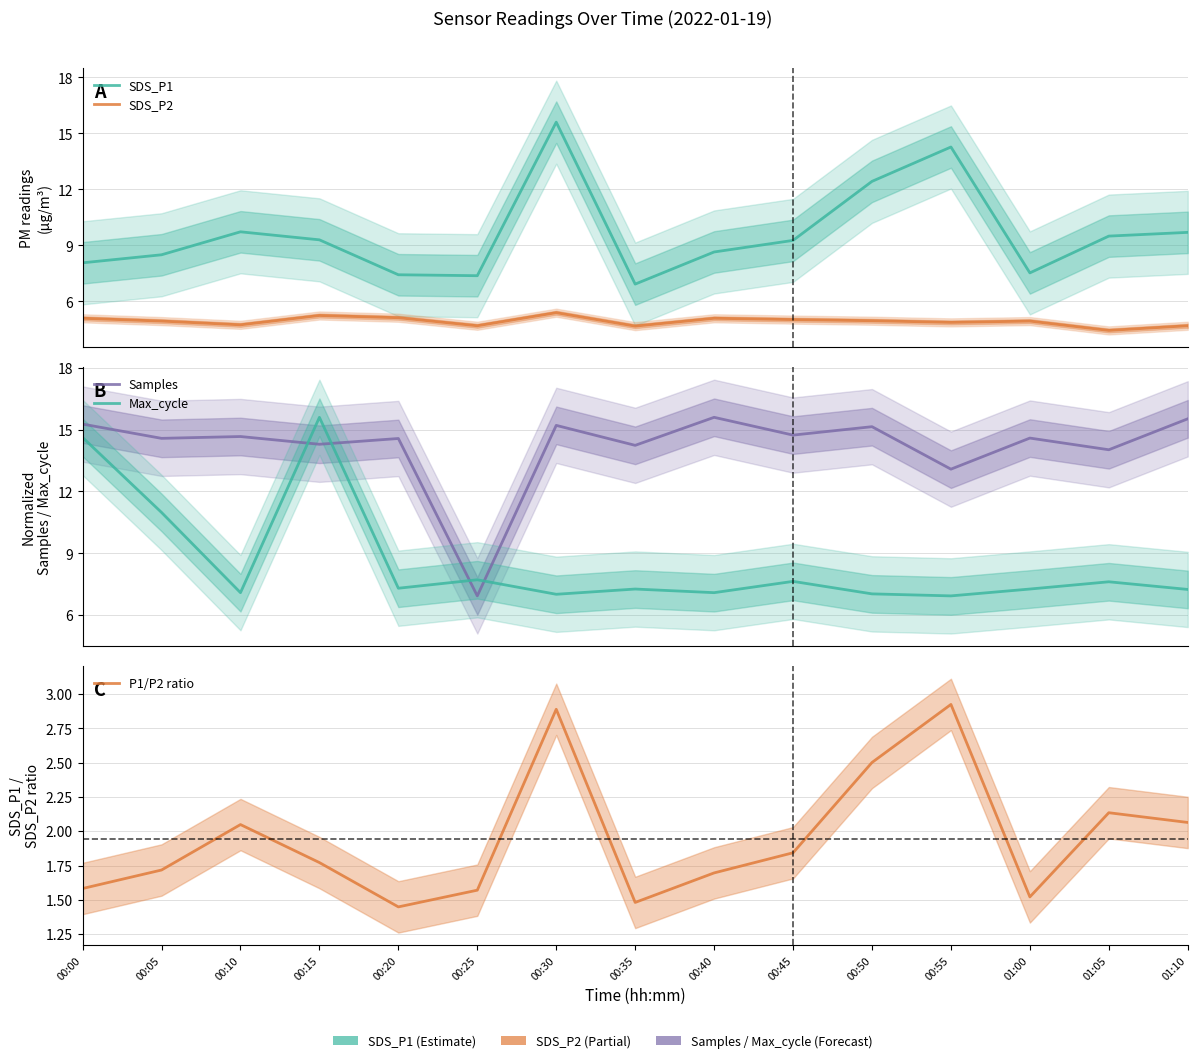

Where is the first local maximum for SDS_P1?

00:10